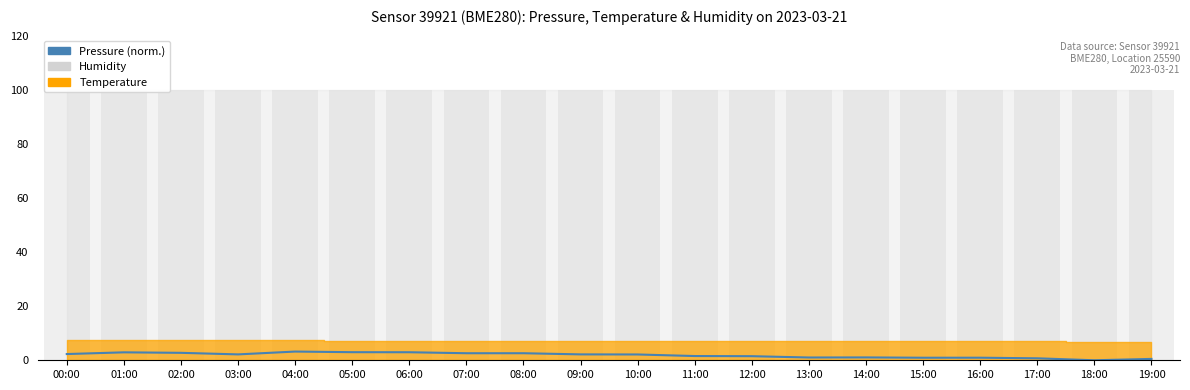

Rank the categories by value from lowest to highest.

18:00, 19:00, 17:00, 15:00, 16:00, 13:00, 14:00, 12:00, 11:00, 10:00, 03:00, 09:00, 00:00, 07:00, 08:00, 02:00, 01:00, 06:00, 05:00, 04:00